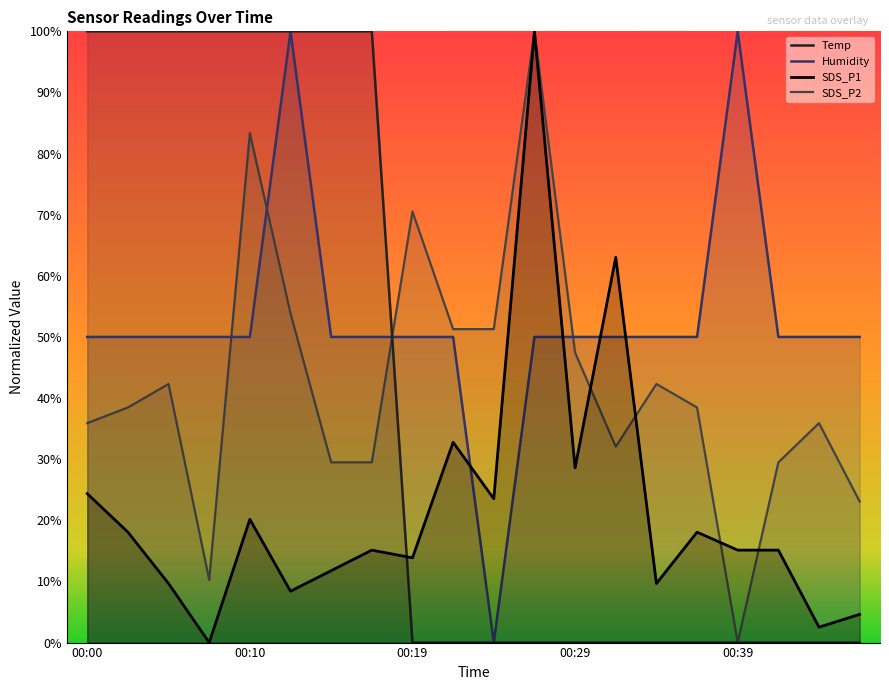

True or false: Humidity has more than 2 points higher than both neighbors.

False